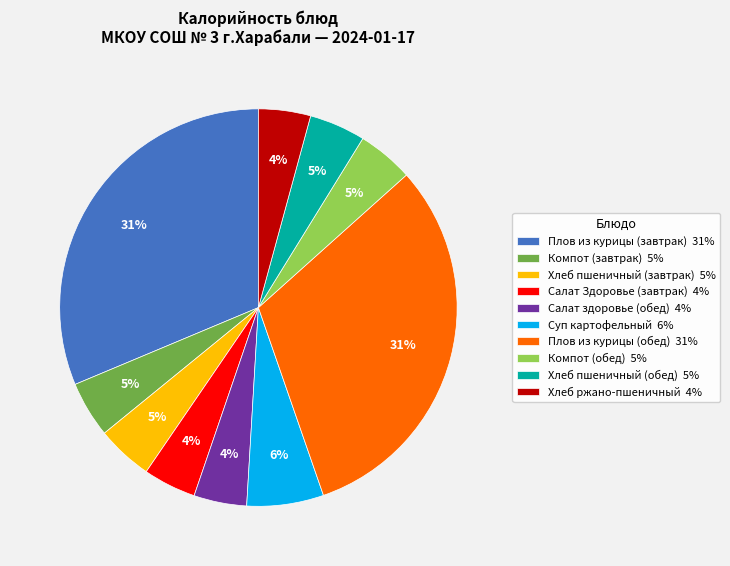

How many segments does this pie chart have?

10